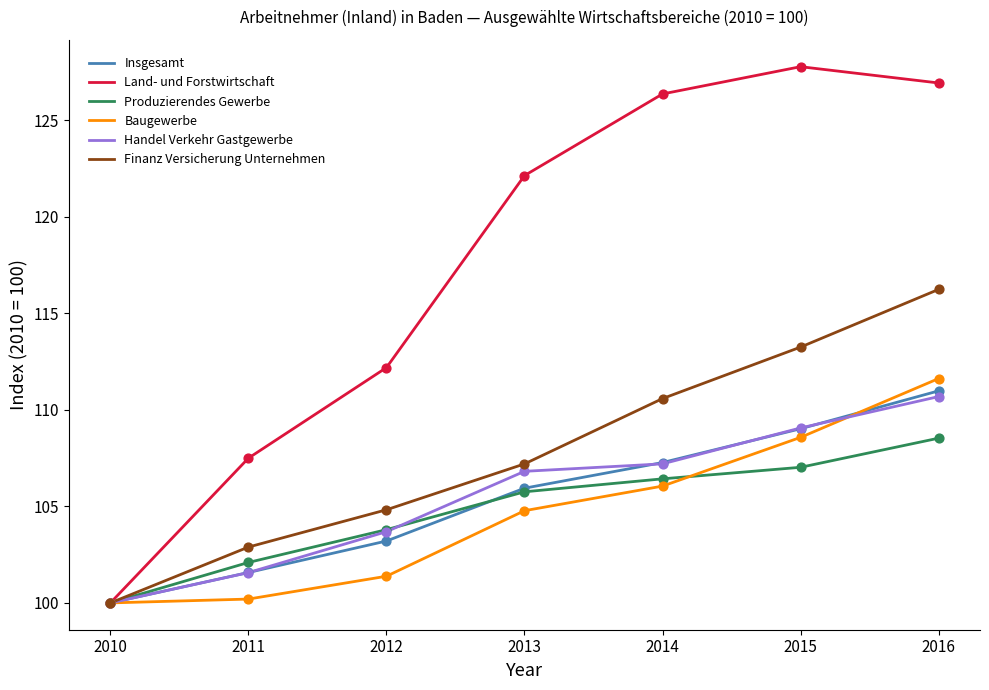

At which category is the sum across all series the highest?

2016